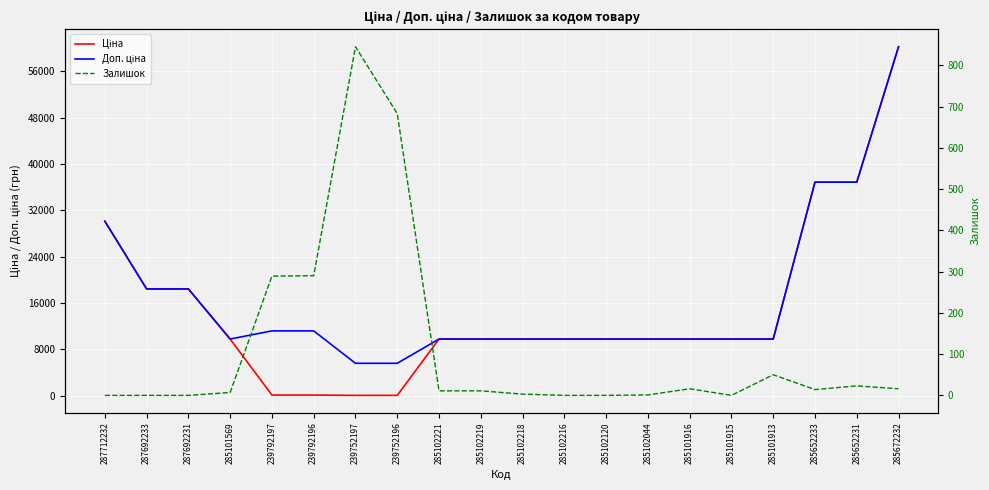

True or false: Доп. ціна has more than 0 interior local peaks.

False